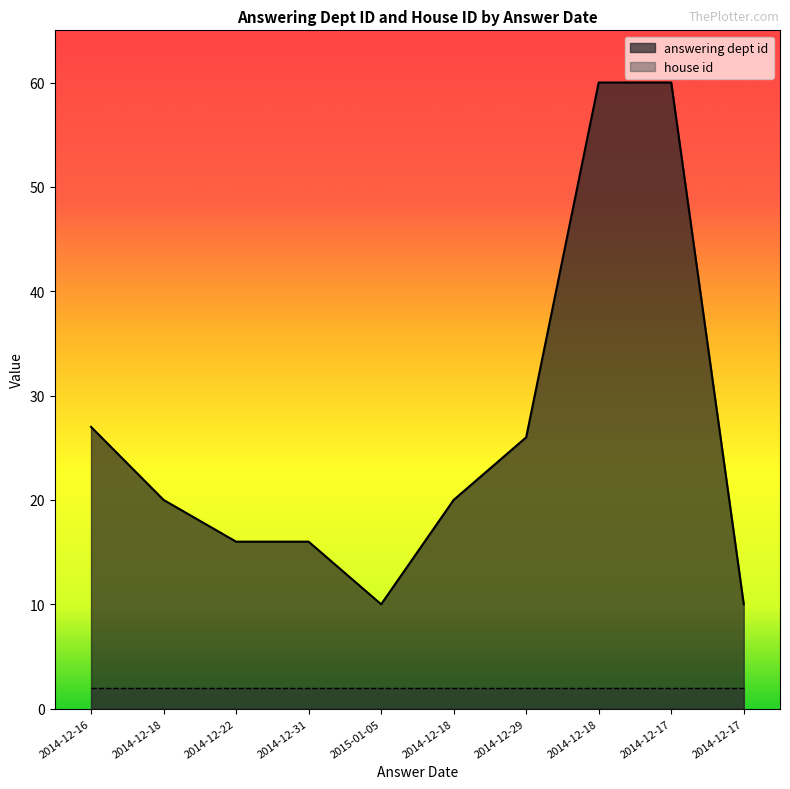

Reading left to right, transcribe all the data shown in this chart.

2014-12-16=27	2014-12-18=20	2014-12-22=16	2014-12-31=16	2015-01-05=10	2014-12-18=20	2014-12-29=26	2014-12-18=60	2014-12-17=60	2014-12-17=10